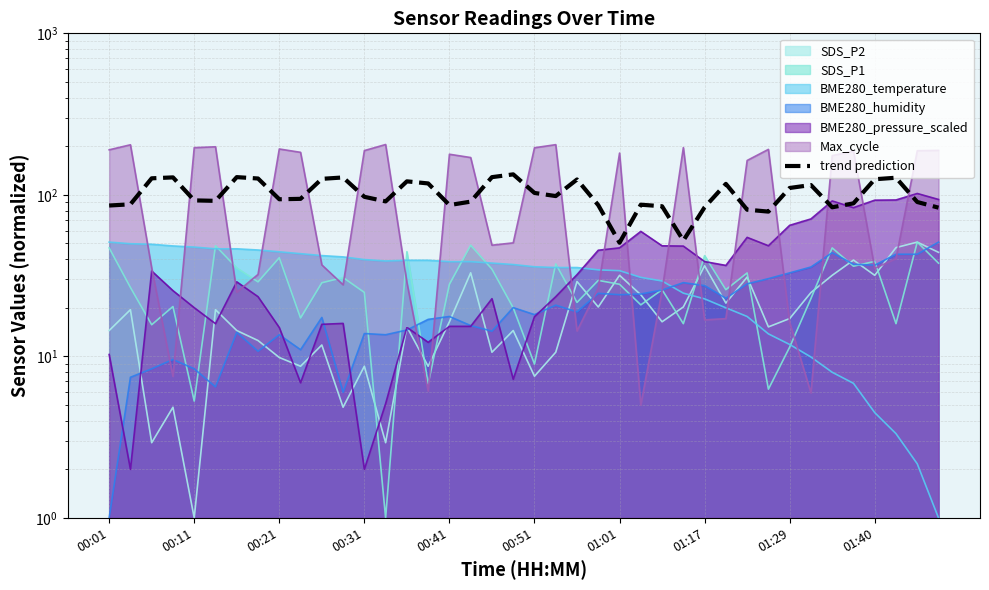

True or false: the data shows 91.8 at 00:51.

True